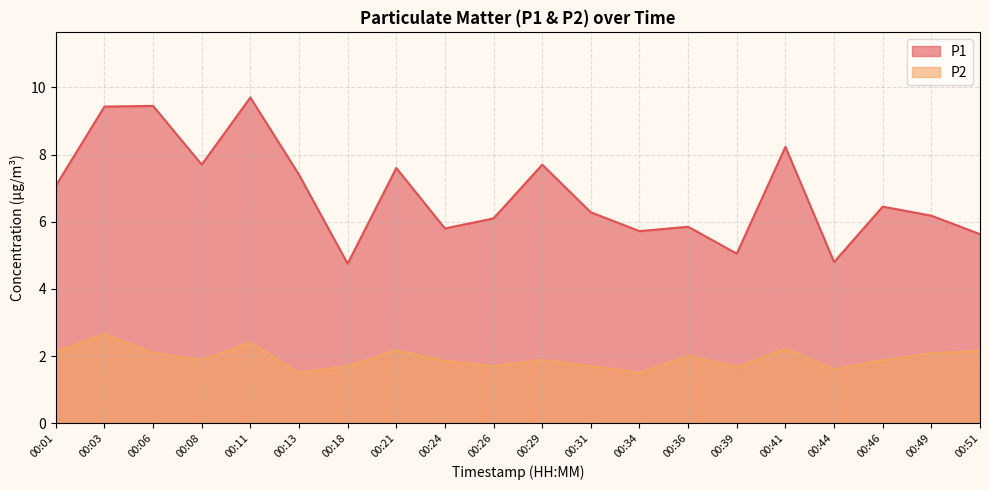

Which series changed the most between 00:08 and 00:29?

P1